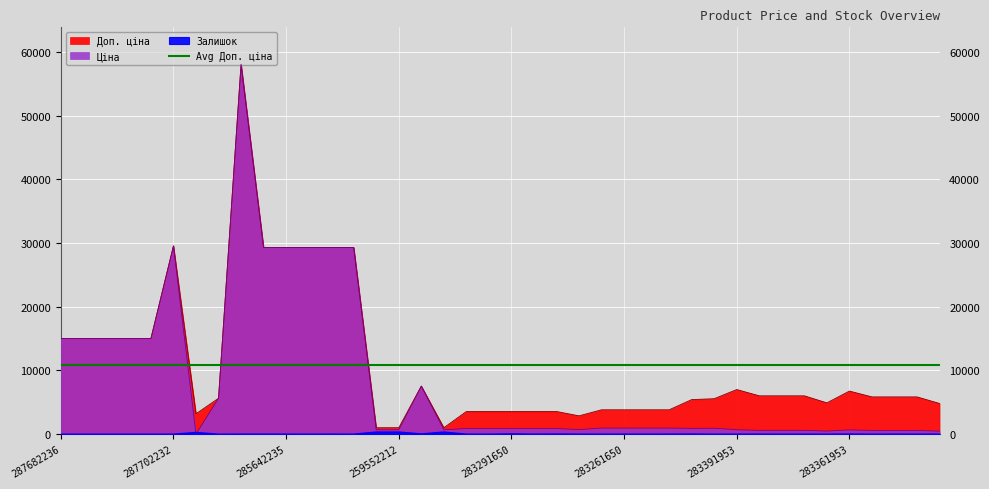

Which series has the widest spread of values?

Ціна